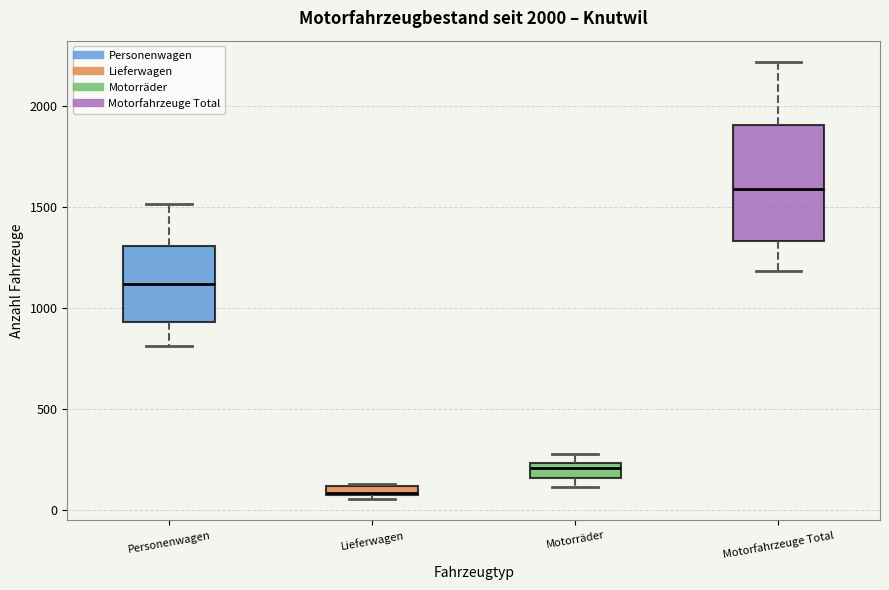

Comparing the boxes themselves (not the whiskers), which one is the tallest?

Motorfahrzeuge Total